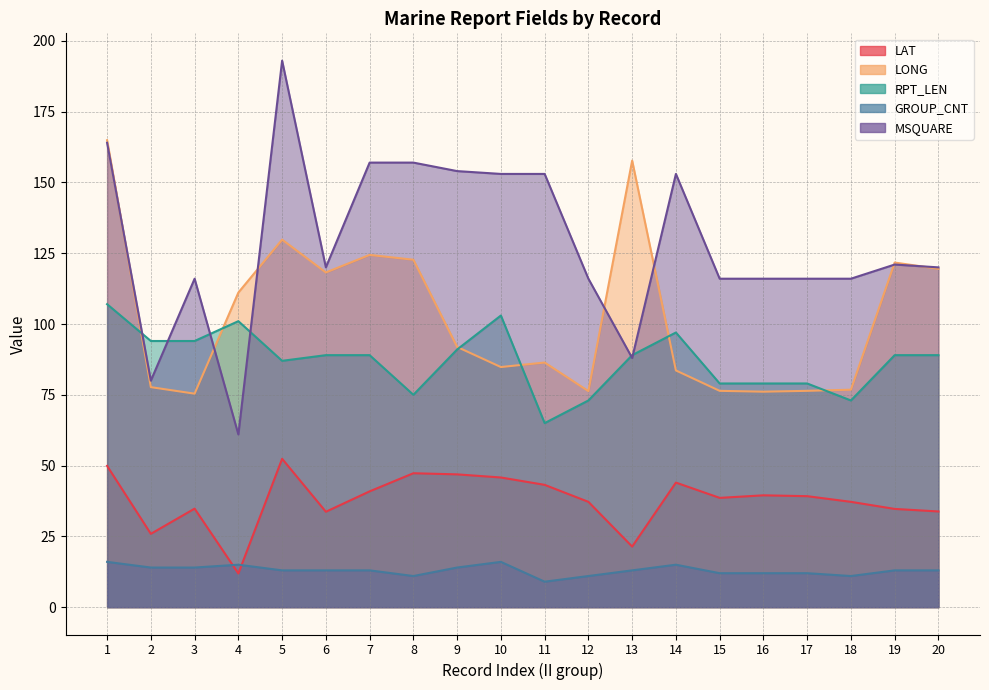

How many categories are shown in the chart?

20